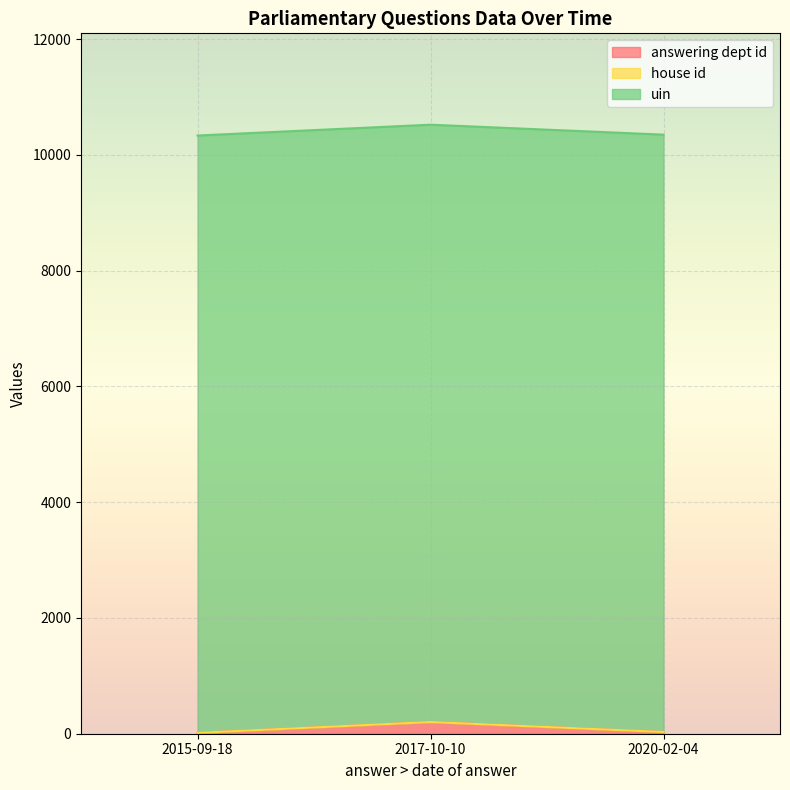

What is the total value across all series at 2017-10-10?

10521